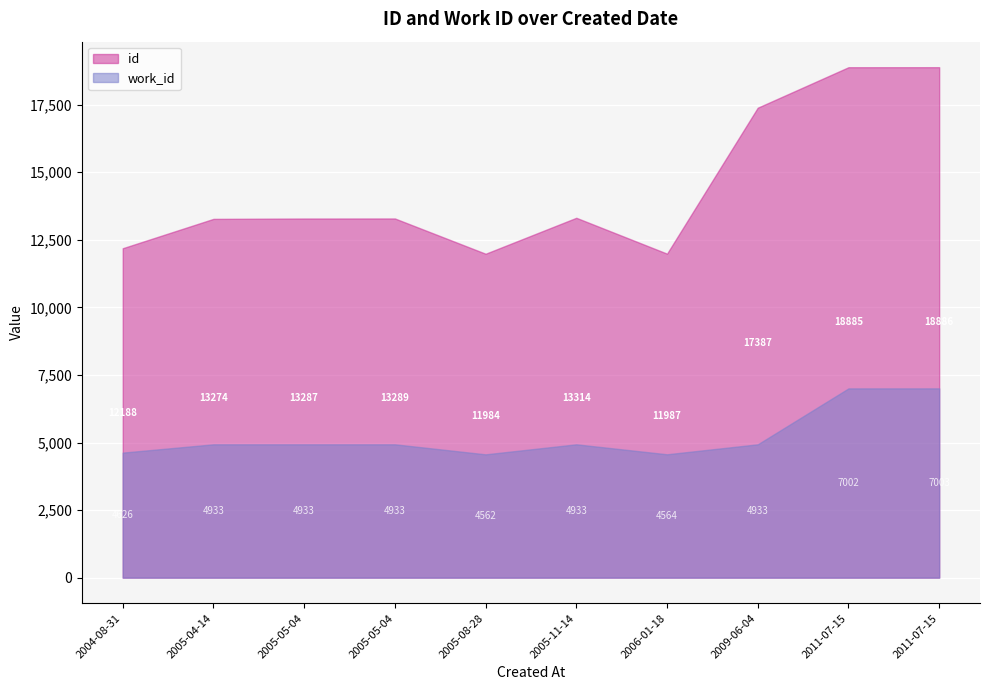

In work_id, how many points are higher than both neighbors (excluding endpoints)?

1